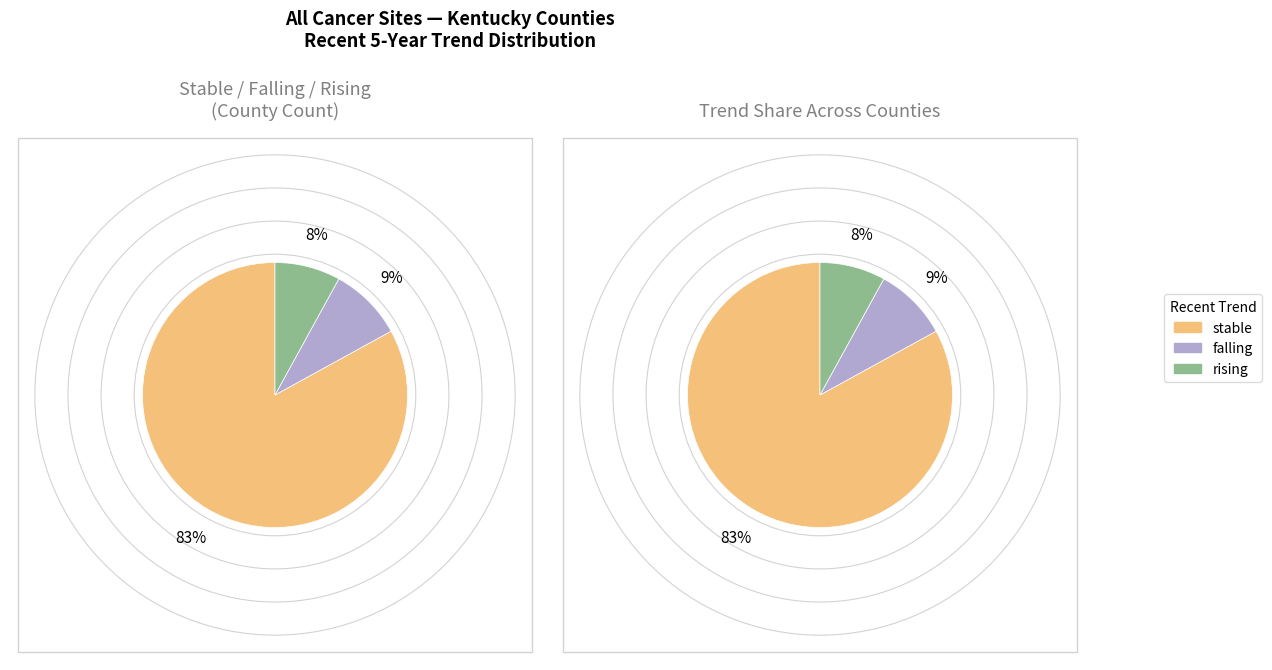

To the nearest percent, what is the average slice percentage?

33%